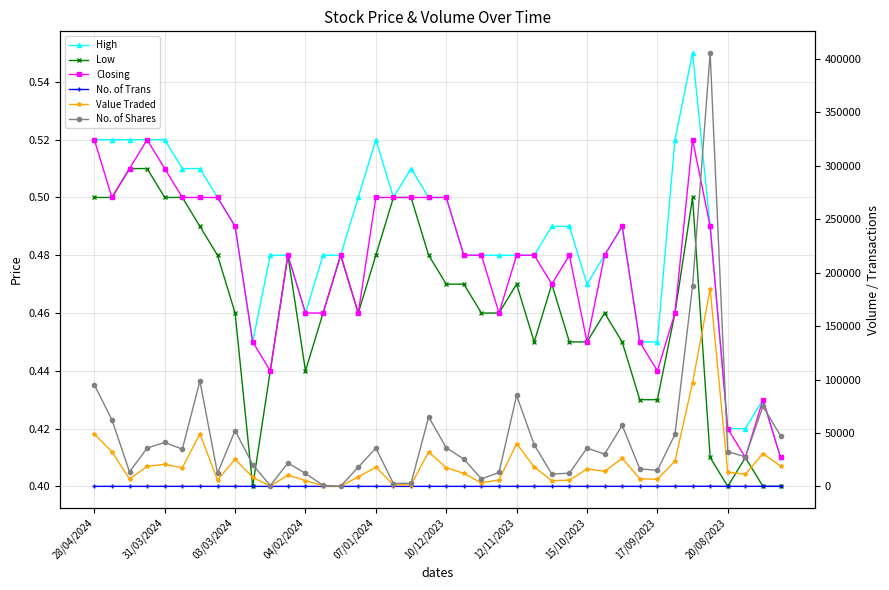

At which category is the sum across all series the highest?

35